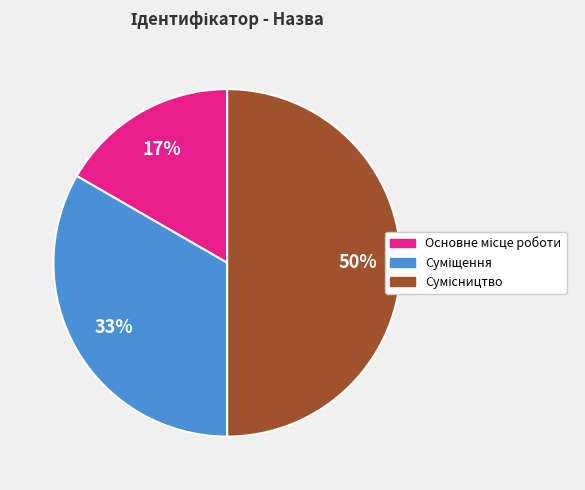

To the nearest percent, what is the difference between the largest and smallest slice percentages?

33%